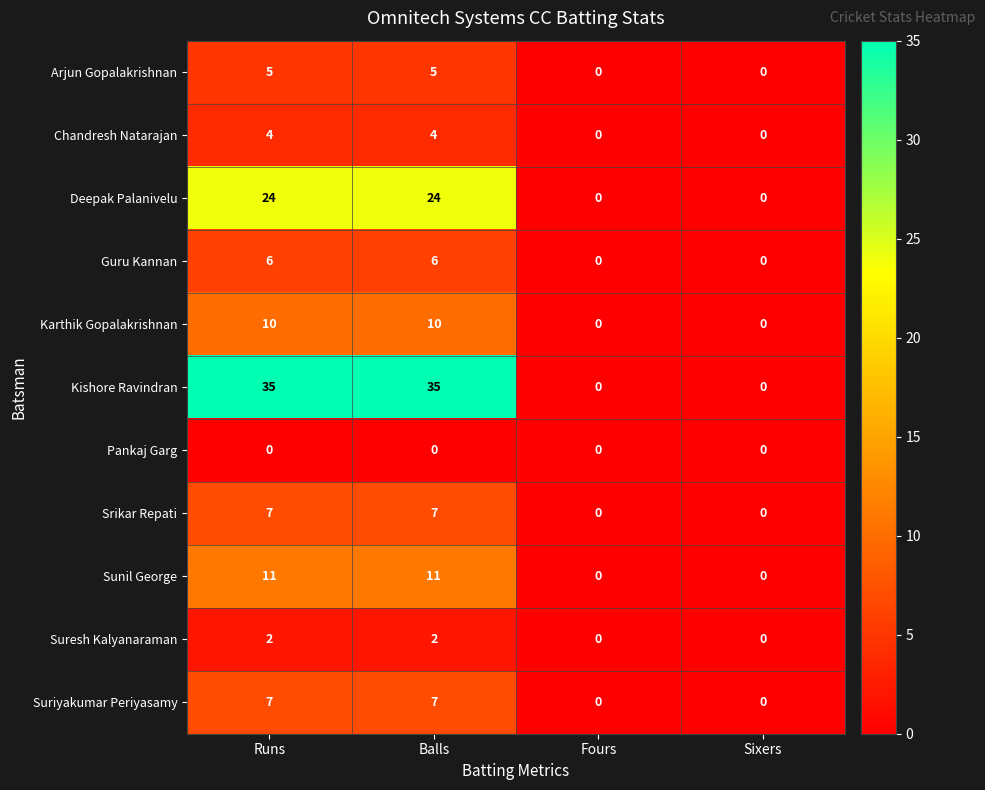

What is the sum of all Suriyakumar Periyasamy values?

14